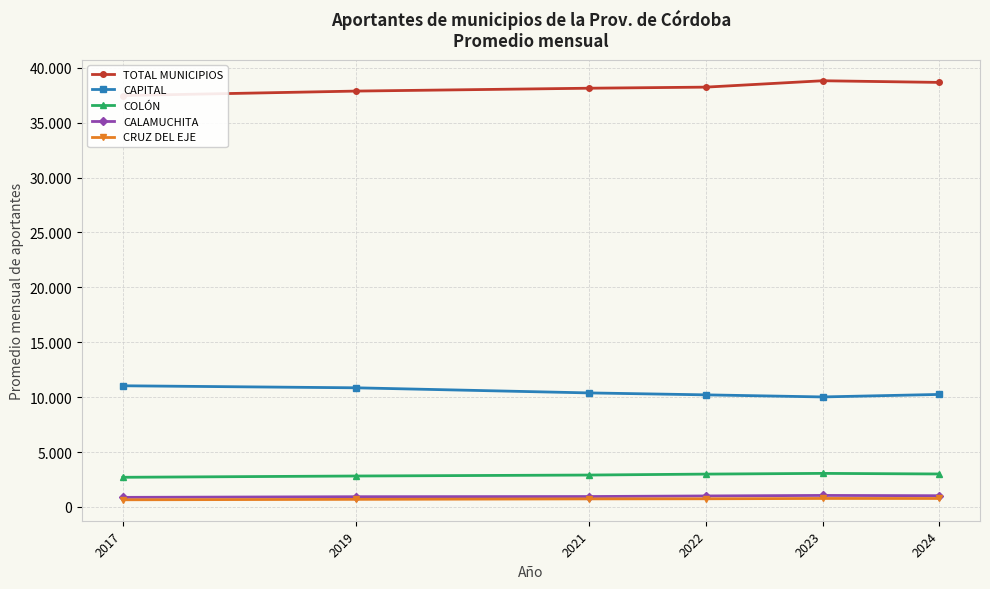

At which category is the sum across all series the highest?

2023